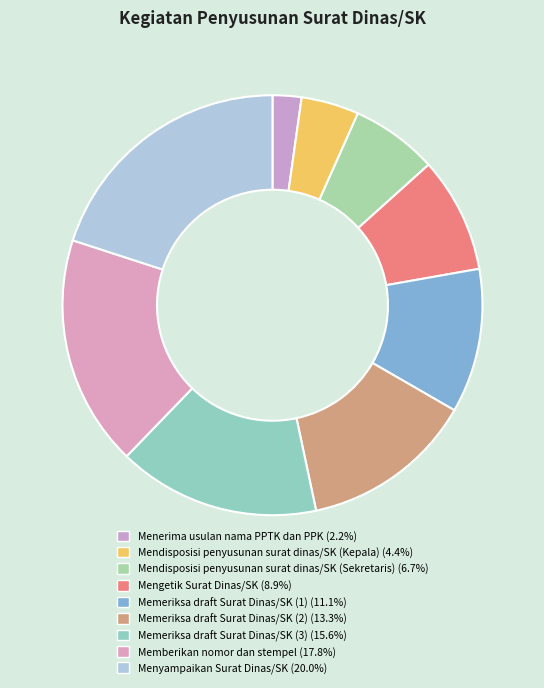

How many slices are in this pie chart?

9